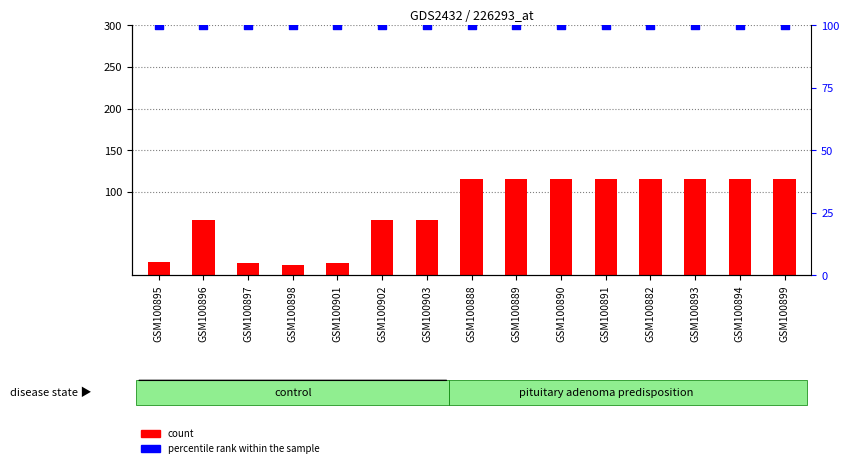

What are all the series names shown in the legend?

count, percentile rank within the sample